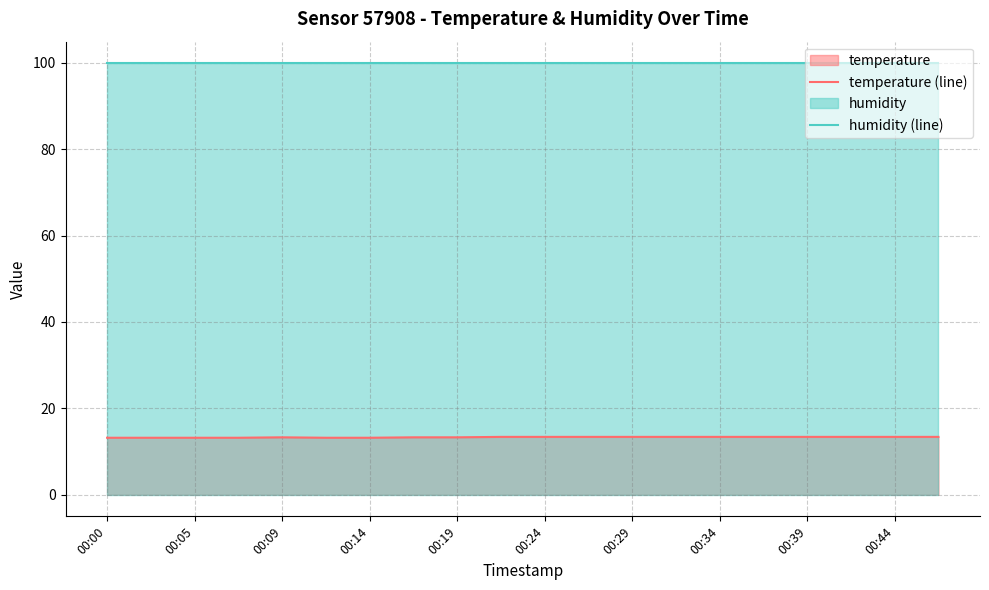

Which series has the widest spread of values?

temperature (line)